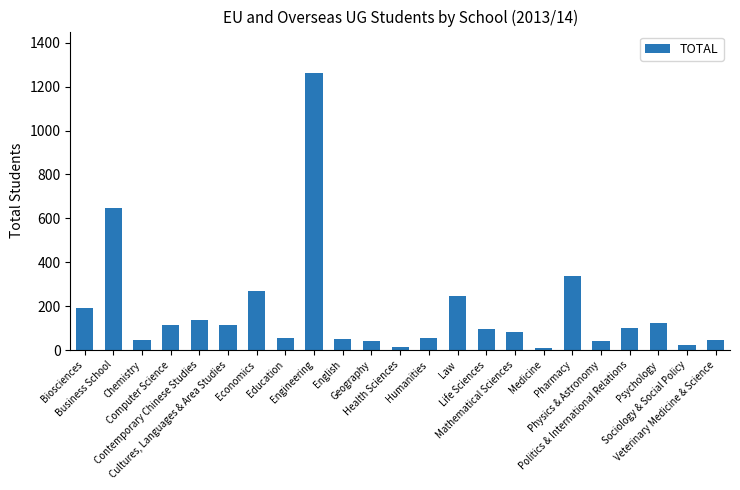

What is the approximate value at Pharmacy?

336.0